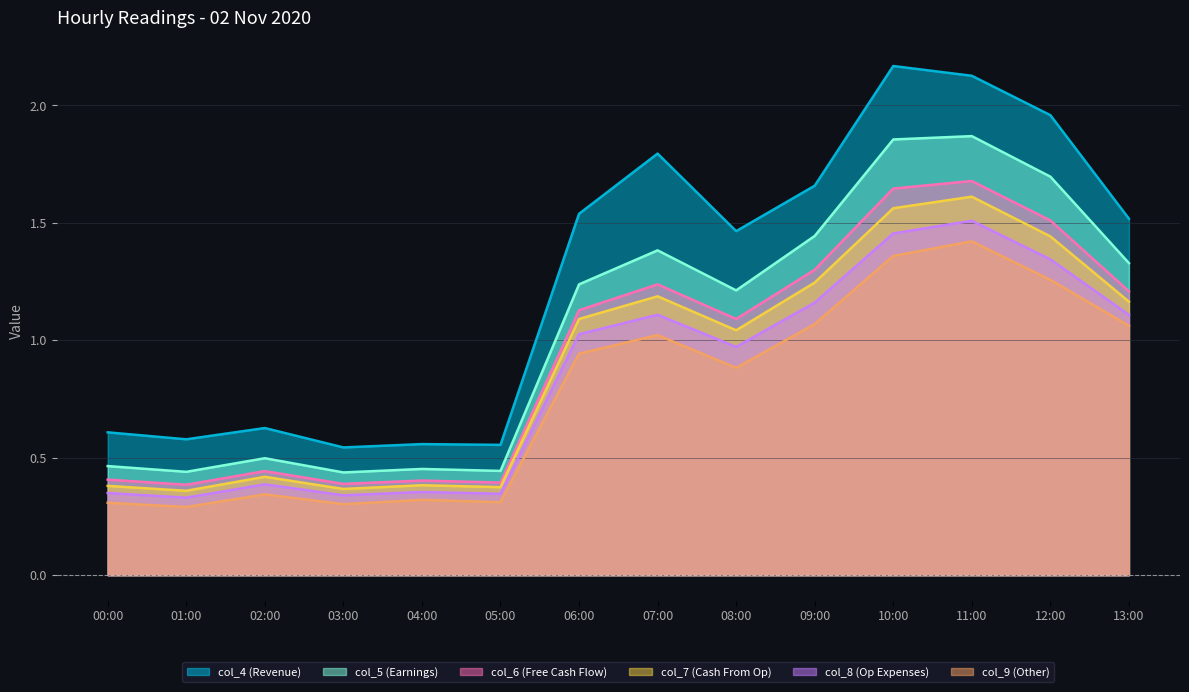

At how many categories does at least one series exceed 1?

8